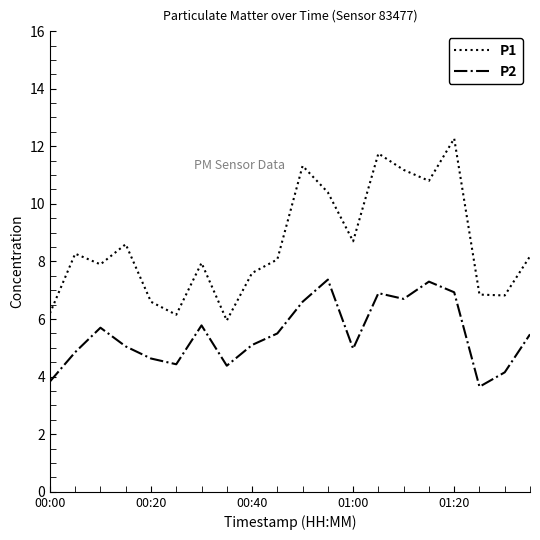

True or false: P1 has more than 0 interior local peaks.

True